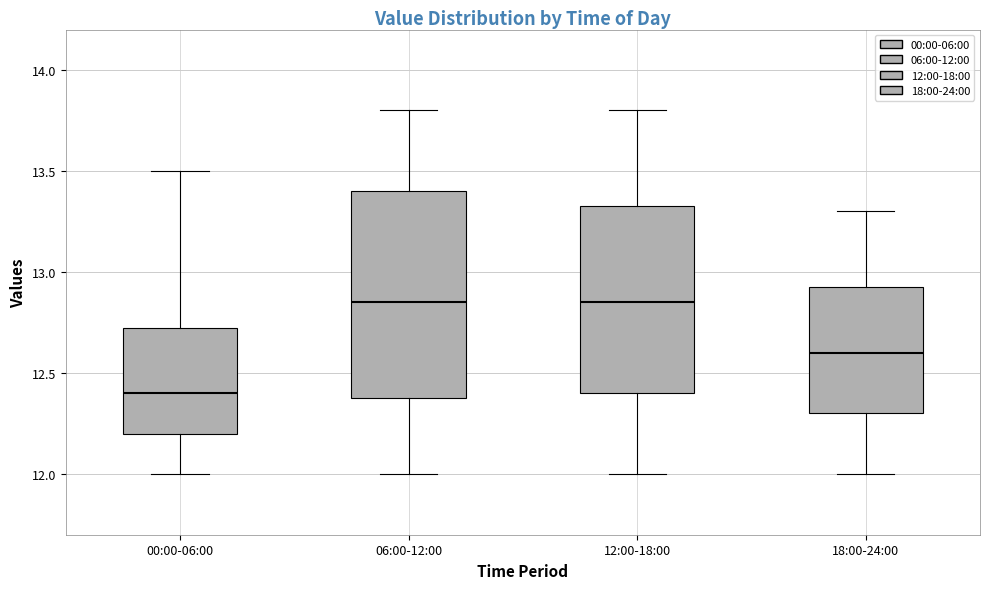

Where does the upper whisker of the box for 06:00-12:00 end on the y-axis? The values are not printed on the chart, so give them approximately, as read against the axis.

13.80